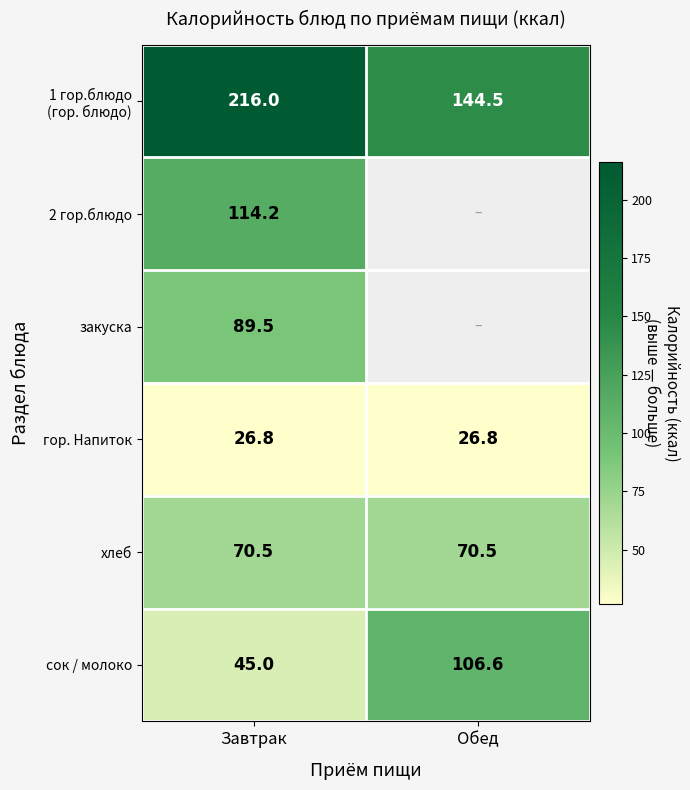

What is the total value across all series at Завтрак?

562.0